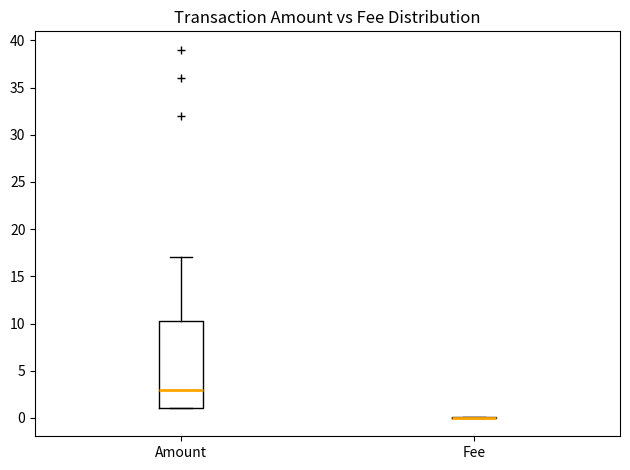

Where does the median line of the box for Amount sit on the y-axis? The values are not printed on the chart, so give them approximately, as read against the axis.

3.0